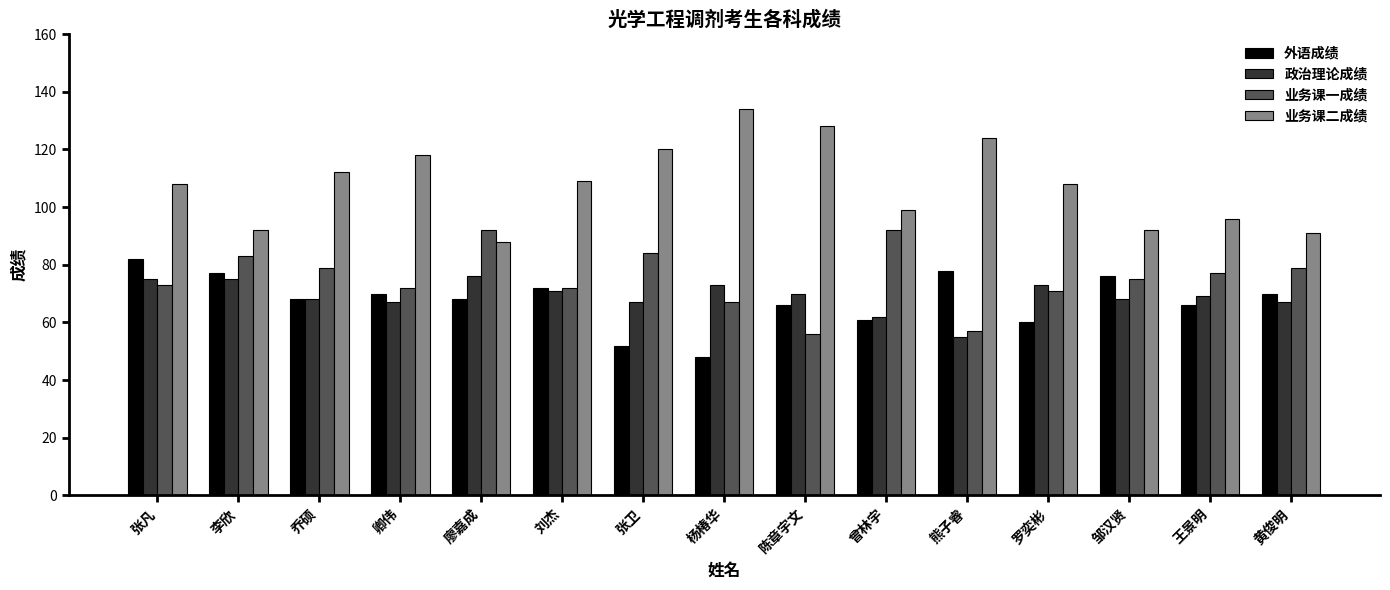

Is the value of 政治理论成绩 at 罗奕彬 greater than the value of 外语成绩 at 乔硕?

Yes